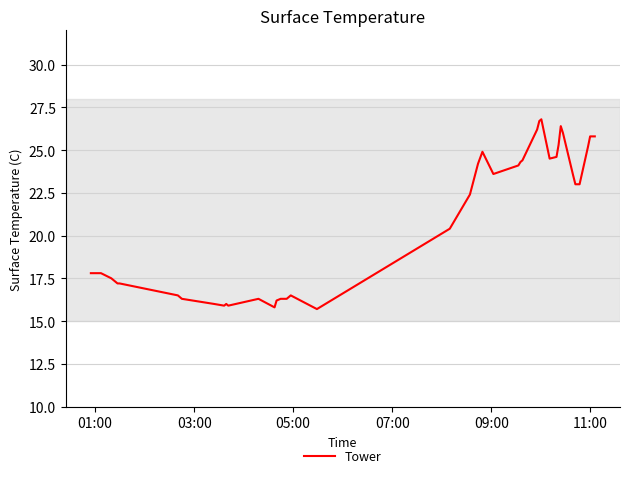

What is the difference between the maximum and minimum values?

11.1